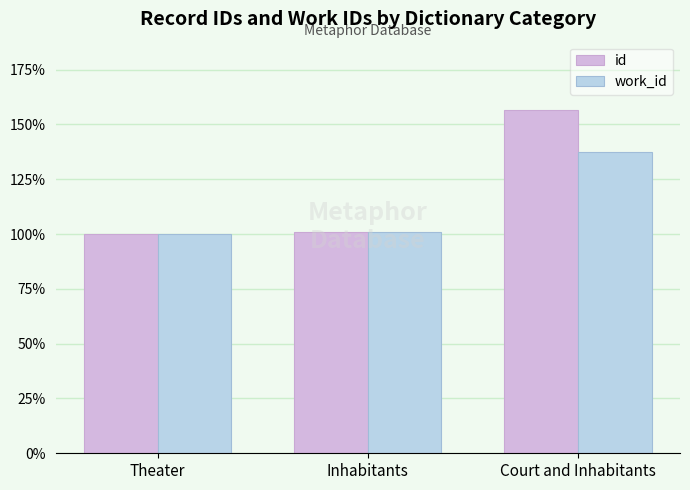

Are the bars horizontal?

No